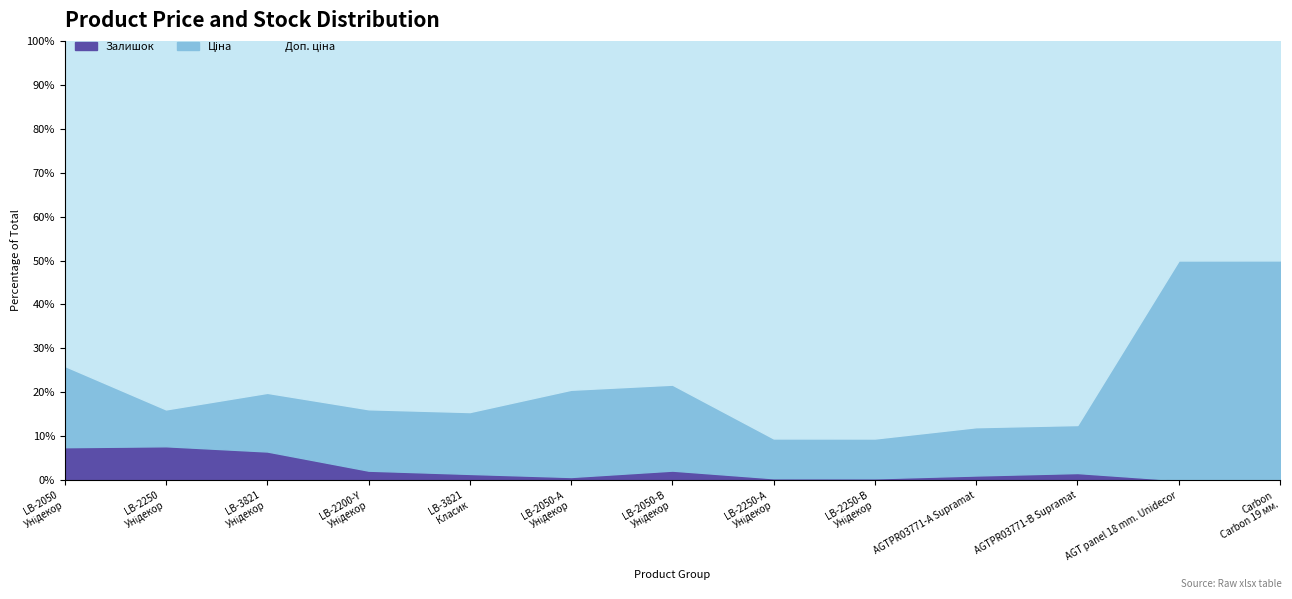

How many categories are shown in the chart?

13